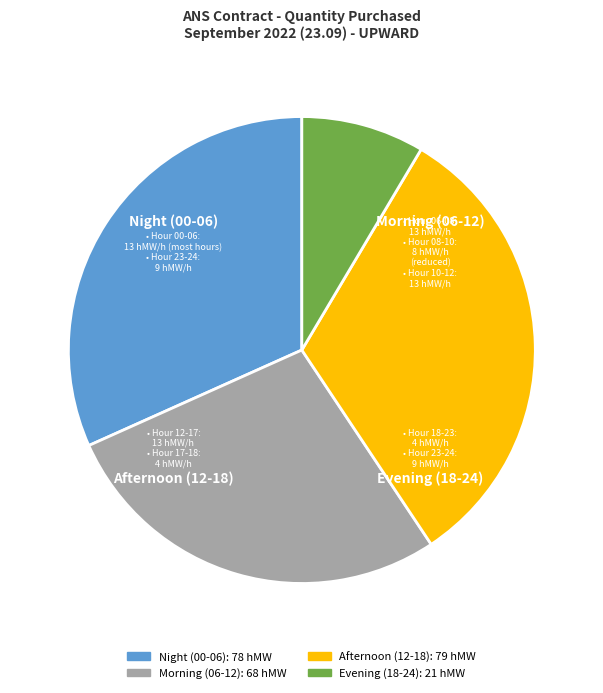

Is there a majority slice in this chart?

No